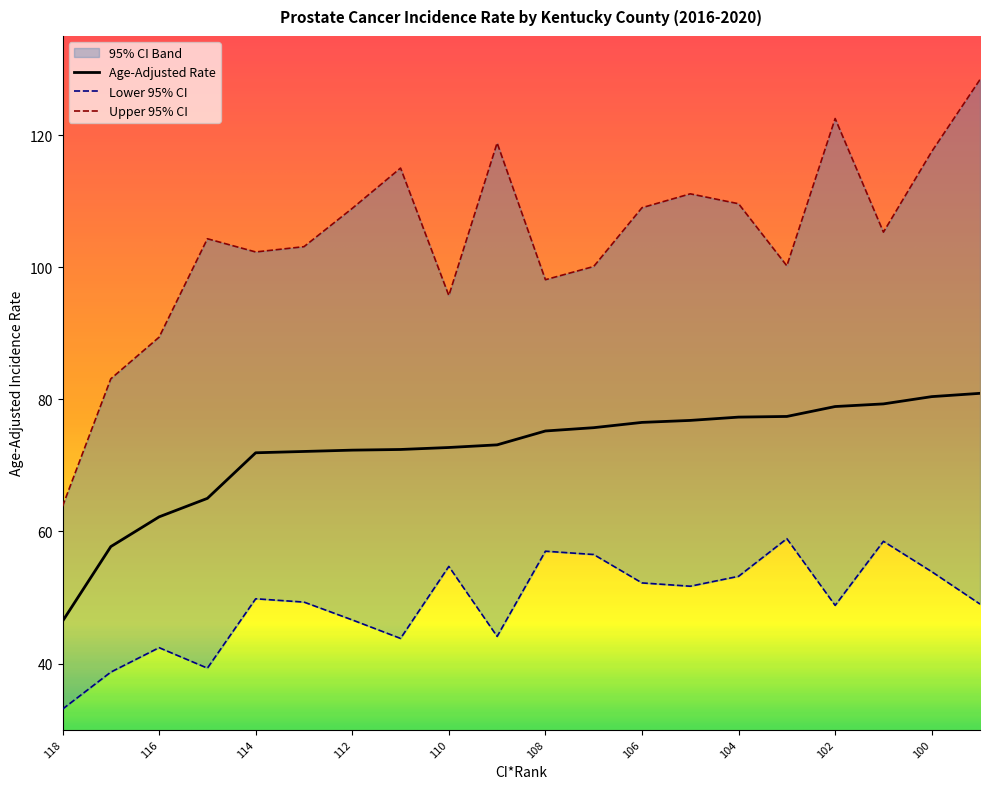

The Age-Adjusted Rate series shows 80.4 at 100. True or false?

True